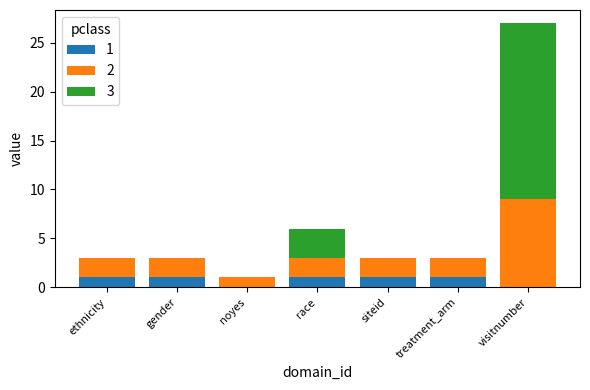

The value of 1 at ethnicity is 0. True or false?

False